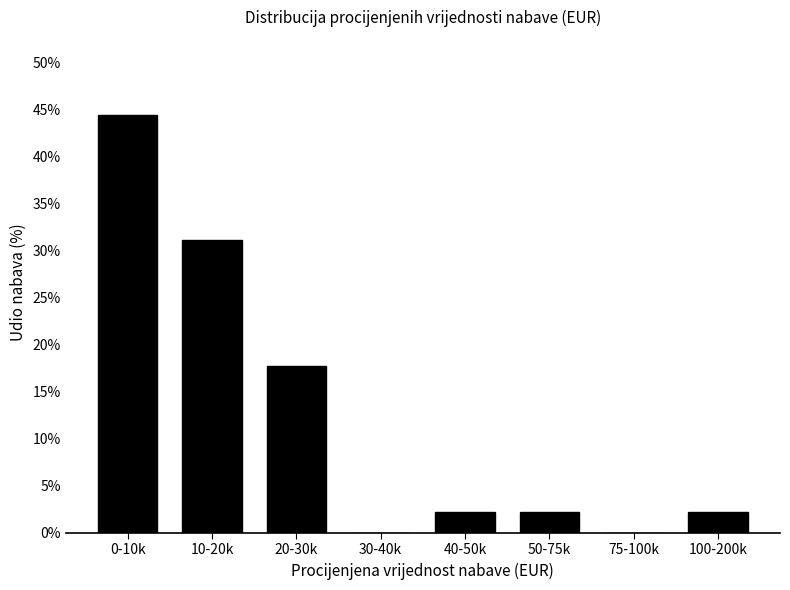

Reading left to right, list all the values displayed in this chart.

0-10k=44.4	10-20k=31.1	20-30k=17.8	30-40k=0.0	40-50k=2.2	50-75k=2.2	75-100k=0.0	100-200k=2.2